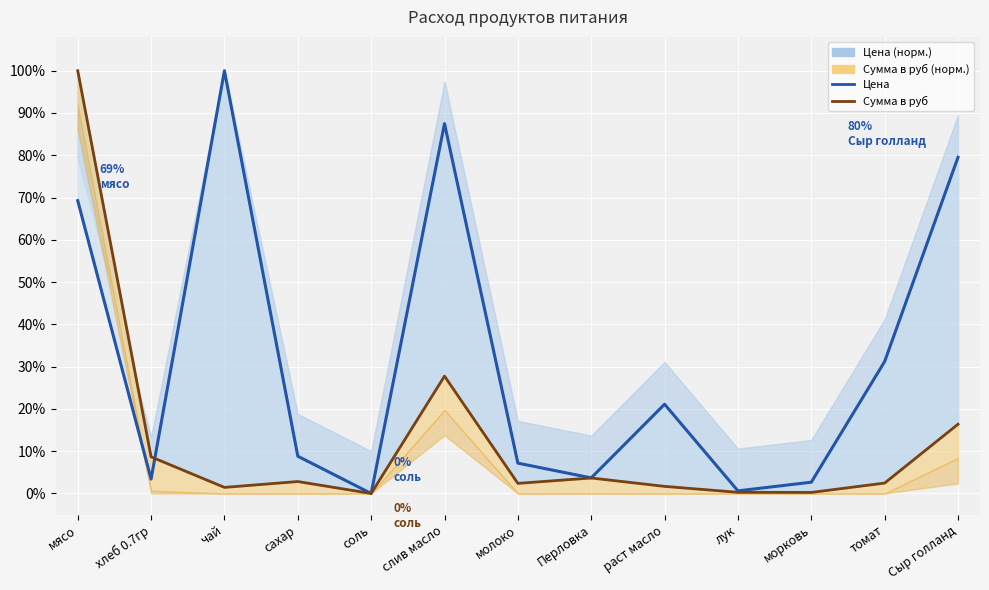

What is the difference between the second highest and second lowest values in the Цена series?

86.9